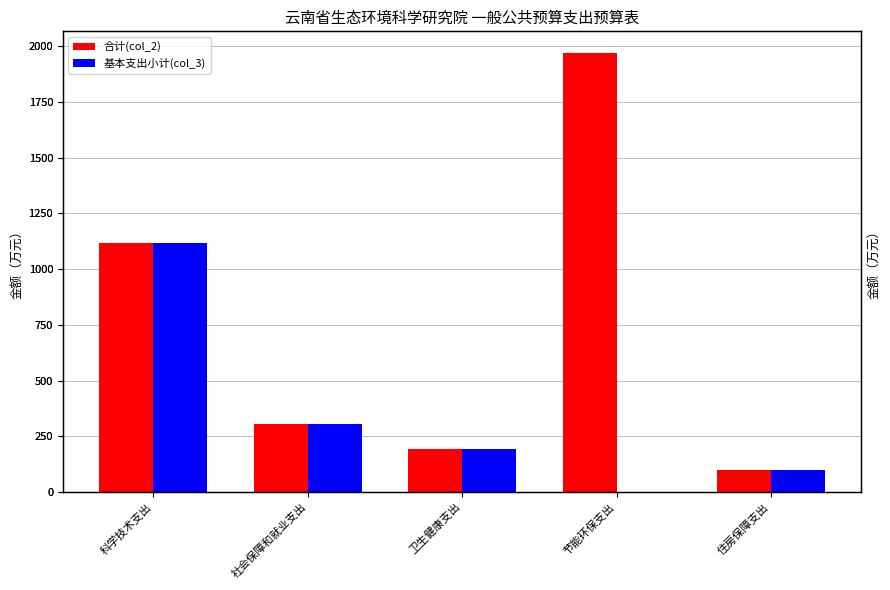

How many series are shown in this chart?

2